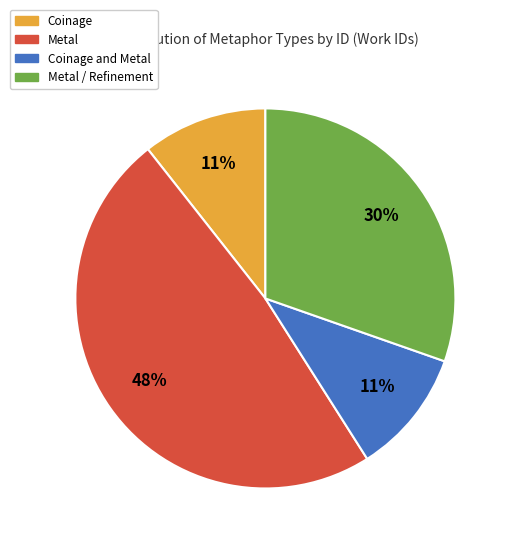

Is there a majority slice in this chart?

No